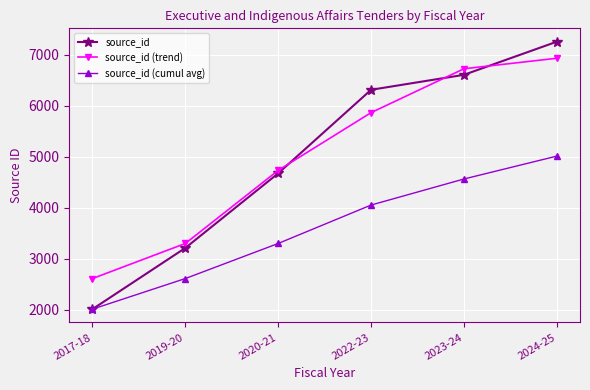

The value of source_id (cumul avg) at 2020-21 is 4551.4. True or false?

False